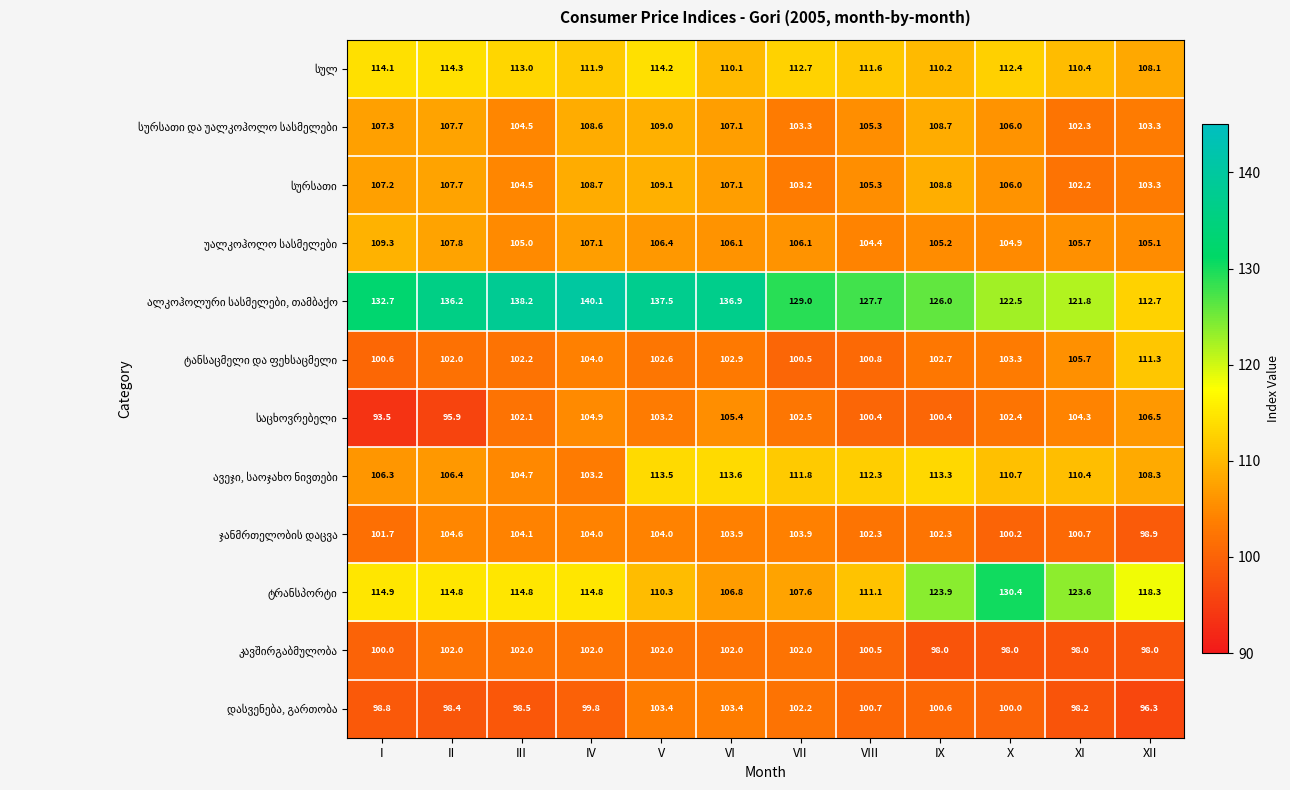

What is the difference between the highest and lowest values at V?

35.5